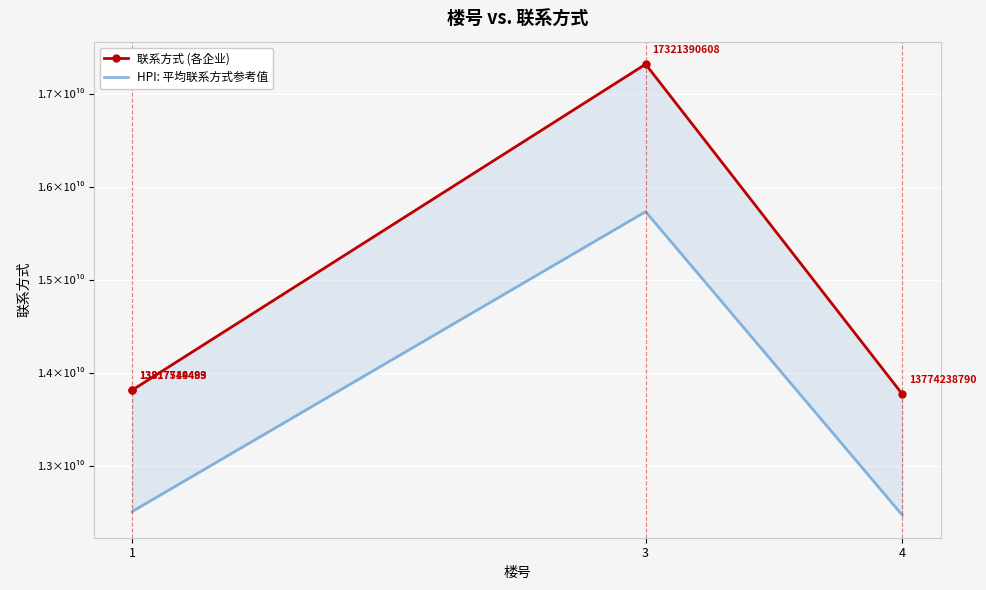

What is the value of the HPI: 平均联系方式参考值 point at the 1st from the left?

12512145524.4